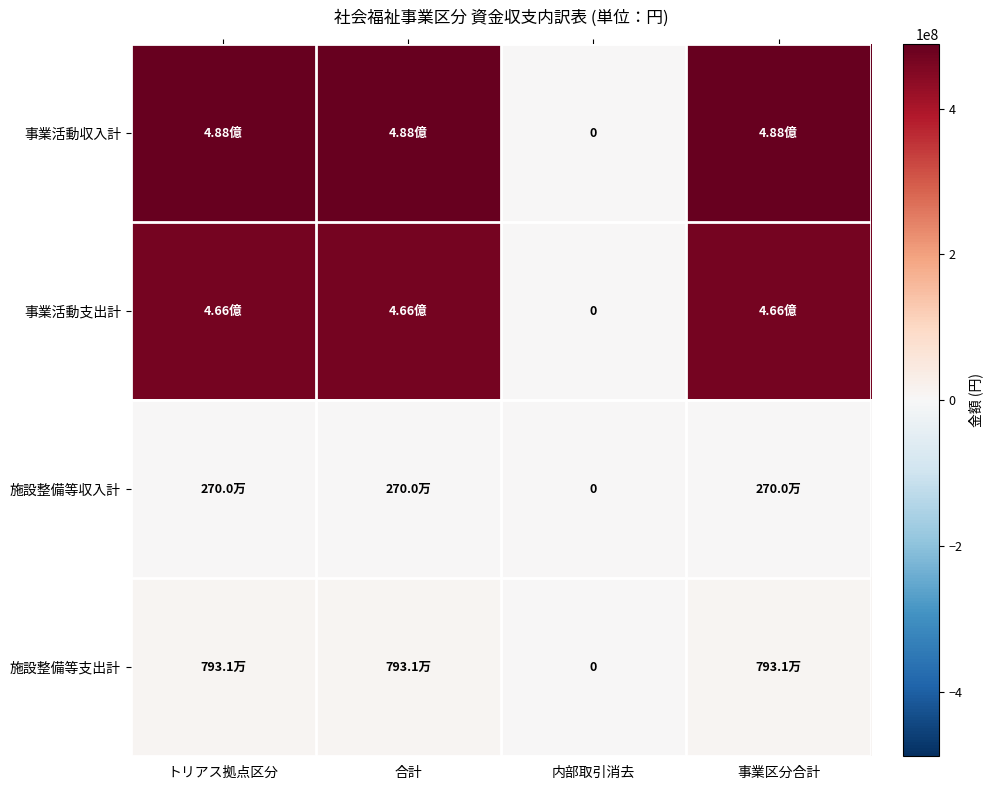

How many values in 施設整備等収入計 are above zero?

3